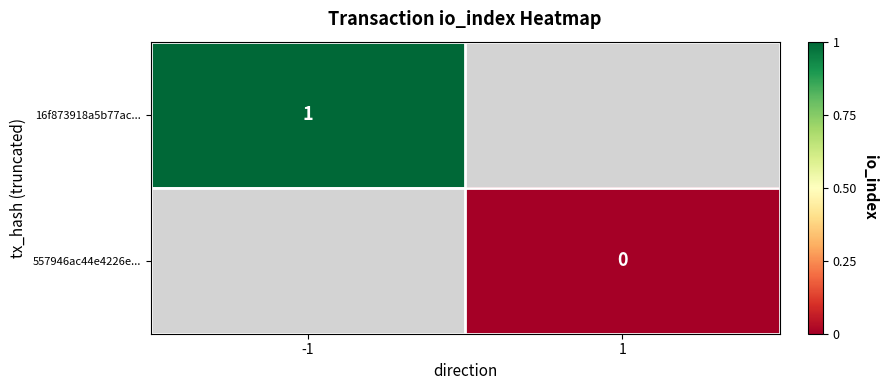

Count the number of categories in the chart.

2